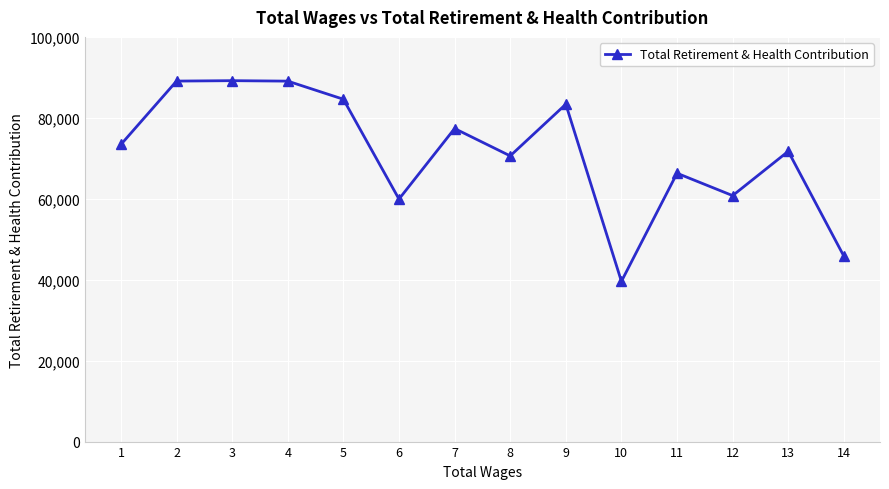

What is the minimum value shown in the chart?

39587